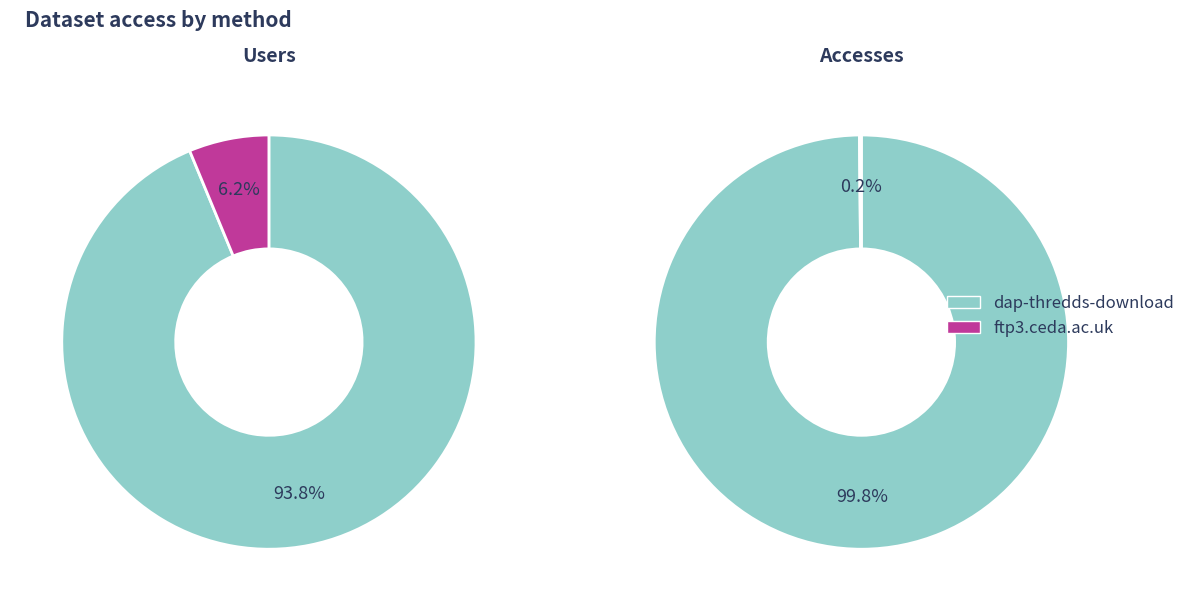

Do ftp3.ceda.ac.uk and dap-thredds-download together represent more than half of the pie?

Yes